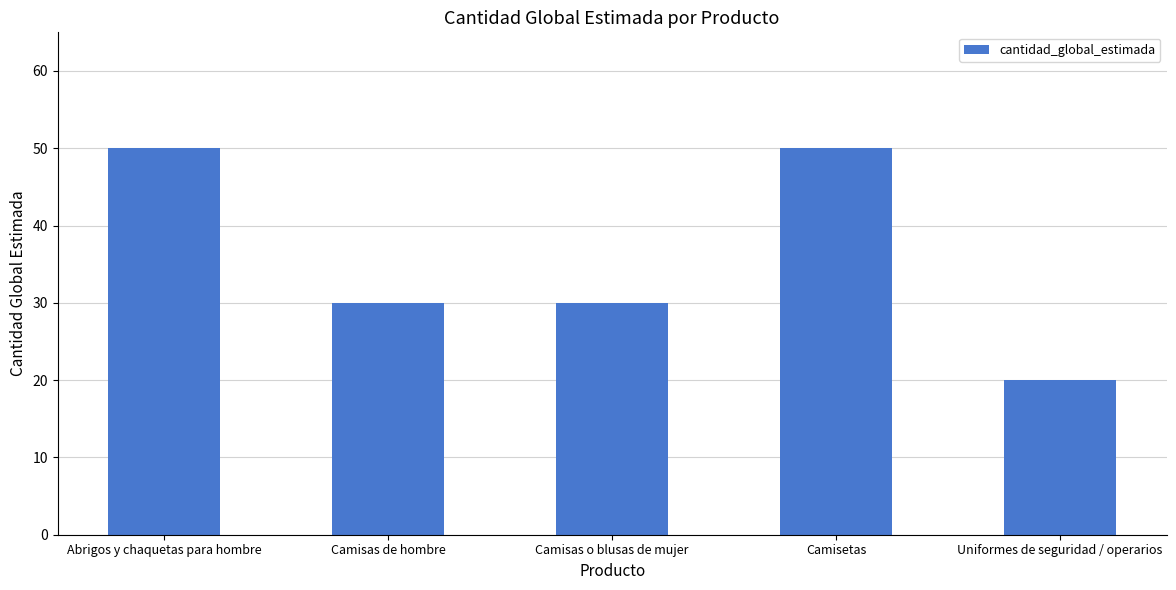

What is the change in value from Abrigos y chaquetas para hombre to Camisas o blusas de mujer?

-20